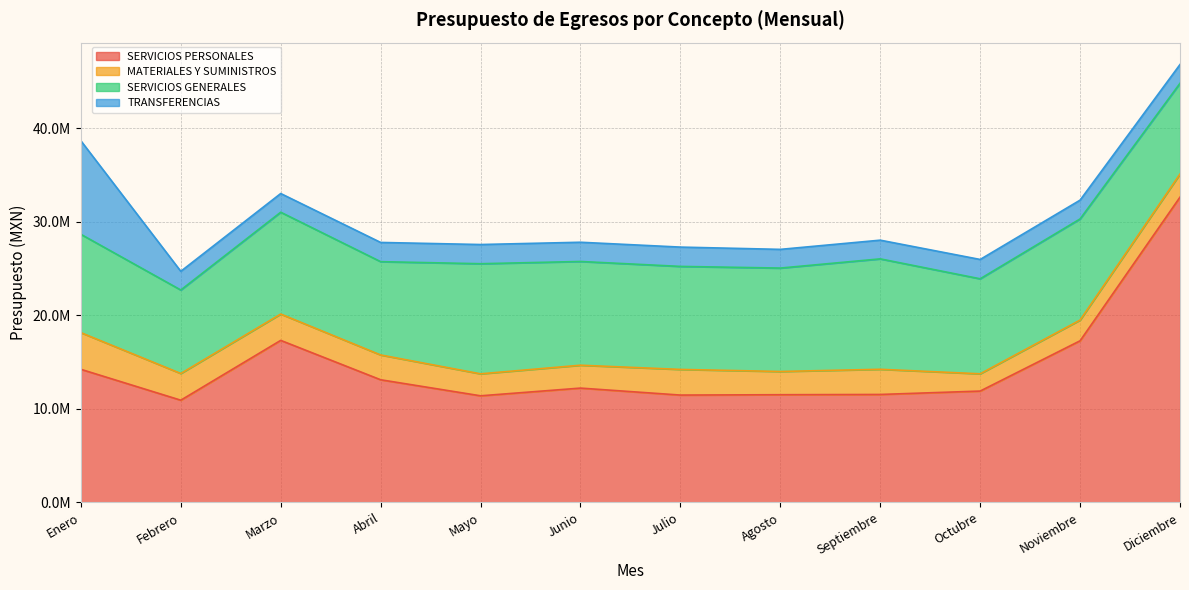

Where does the MATERIALES Y SUMINISTROS series first go above 2652900?

Enero